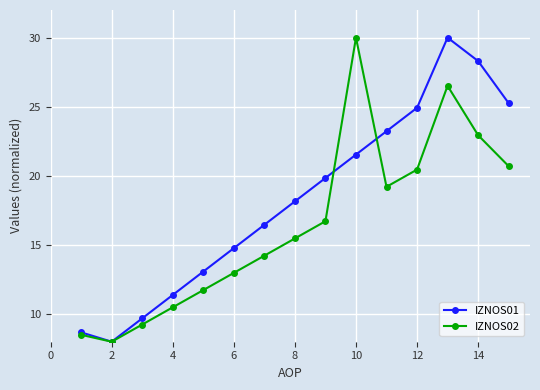

List the series in order of their overall mean, highest first.

IZNOS01, IZNOS02